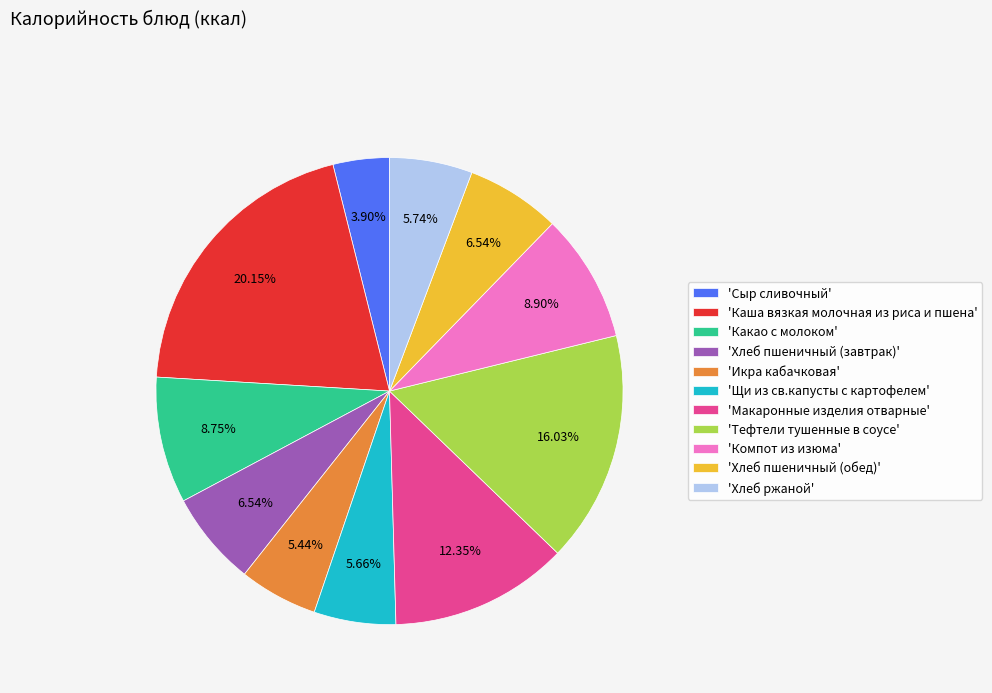

Which slice is the largest?

'Каша вязкая молочная из риса и пшена'